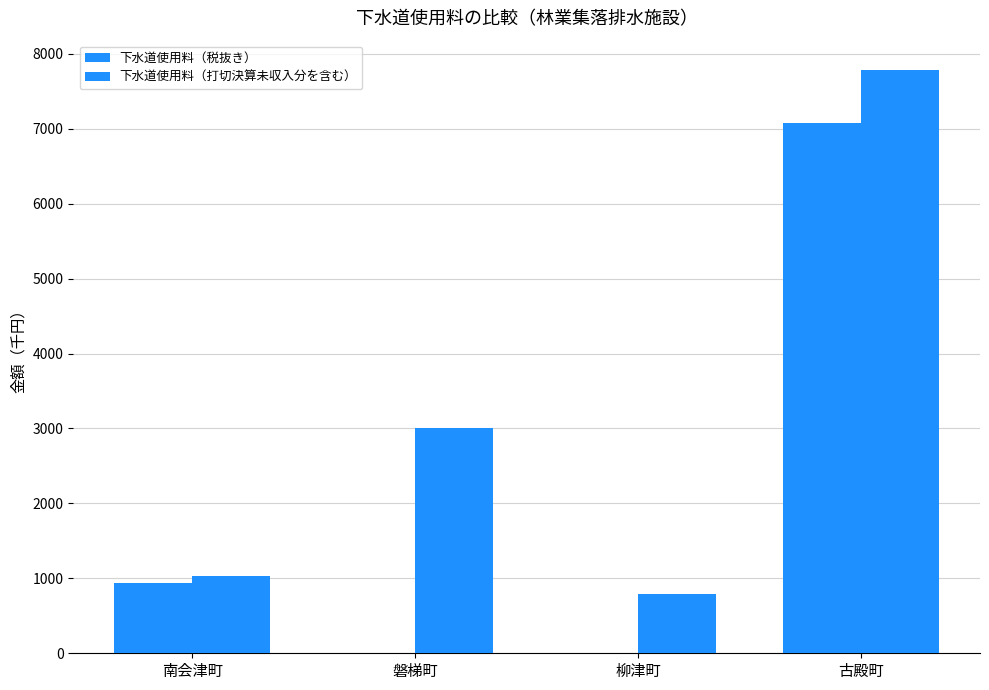

Reading right to left, extract all data points from this chart.

下水道使用料（税抜き）: 7078	0	0	940
下水道使用料（打切決算未収入分を含む）: 7786	797	3001	1034